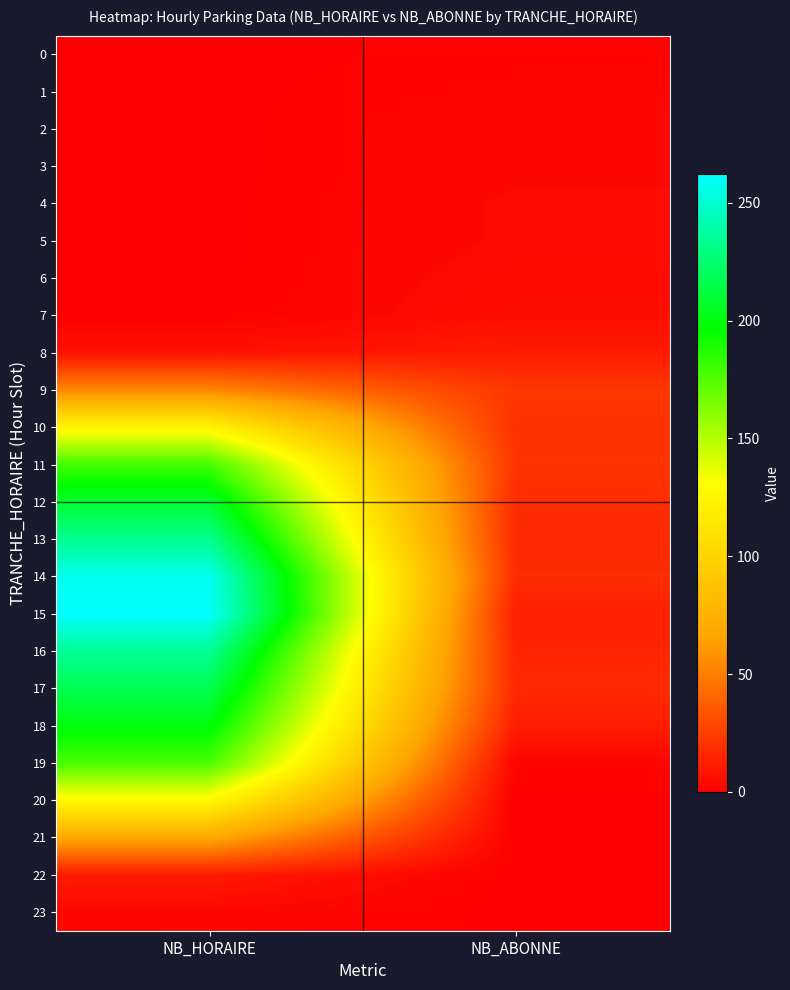

Rank the series at NB_HORAIRE from lowest to highest value.

0, 1, 2, 3, 4, 5, 6, 7, 23, 8, 22, 9, 21, 10, 20, 19, 11, 18, 12, 17, 13, 16, 14, 15